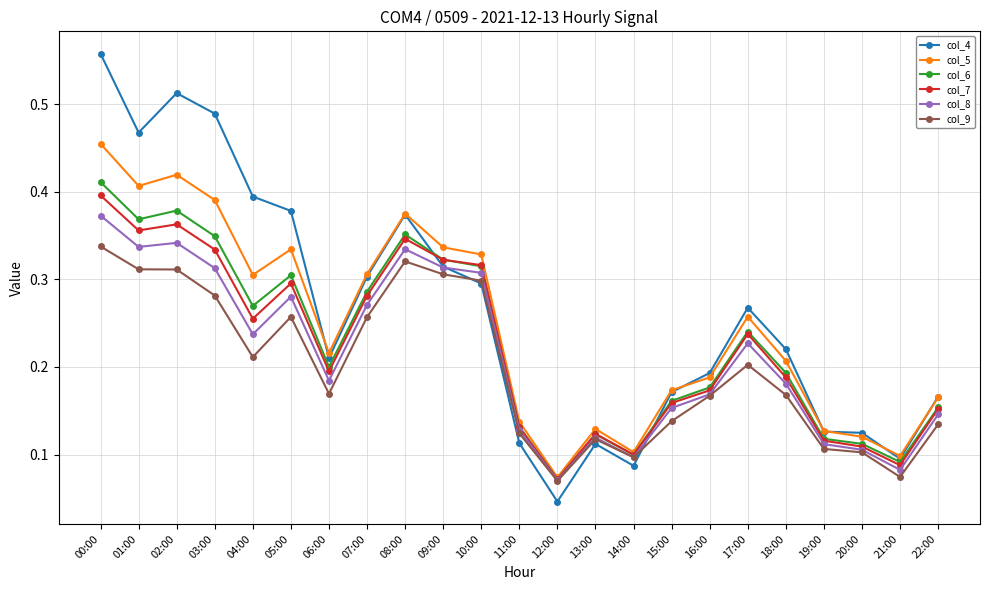

At how many categories does at least one series exceed 0?

23